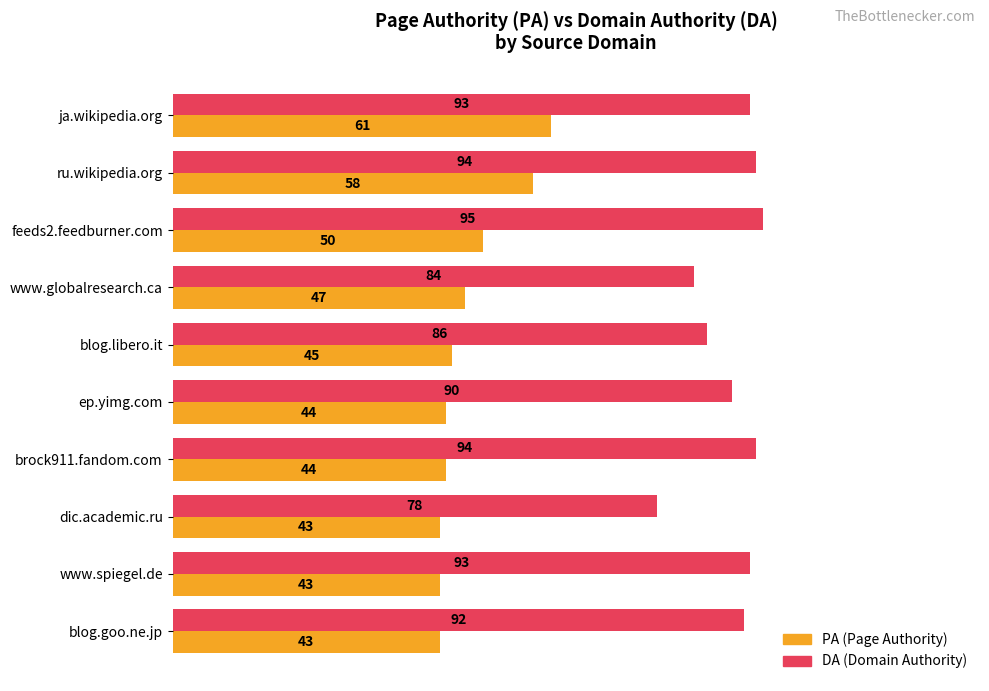

What is the total value across all series at blog.libero.it?

131